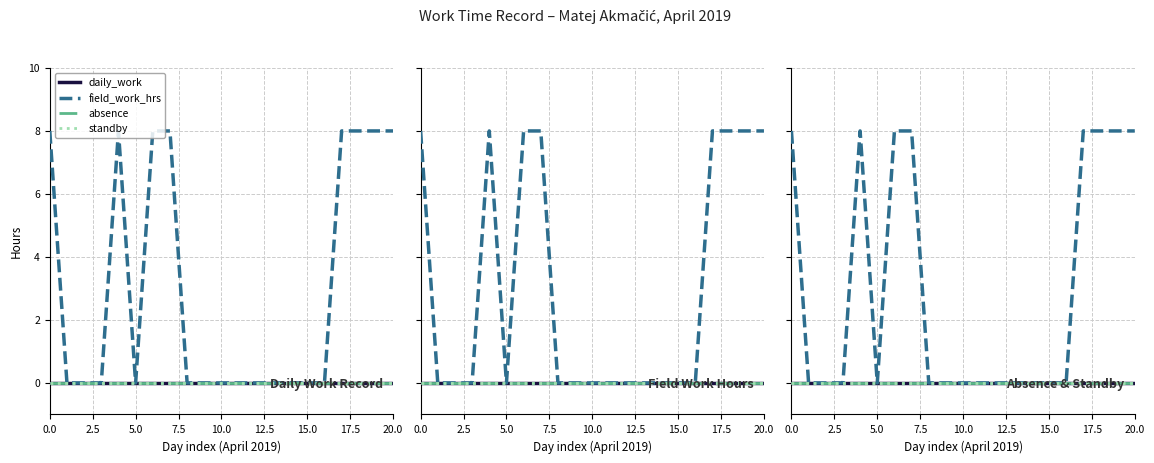

True or false: daily_work and standby cross at least once.

False